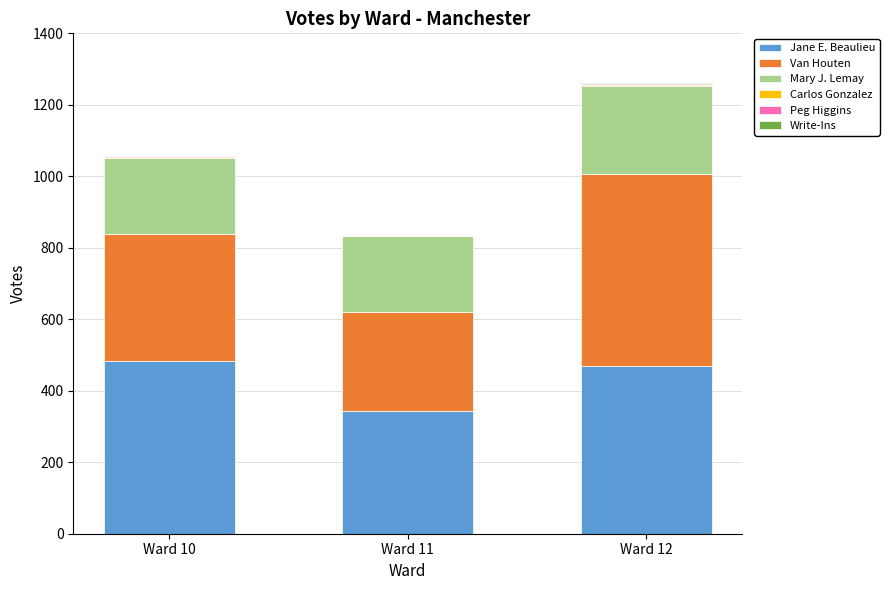

At which category is the sum across all series the highest?

Ward 12